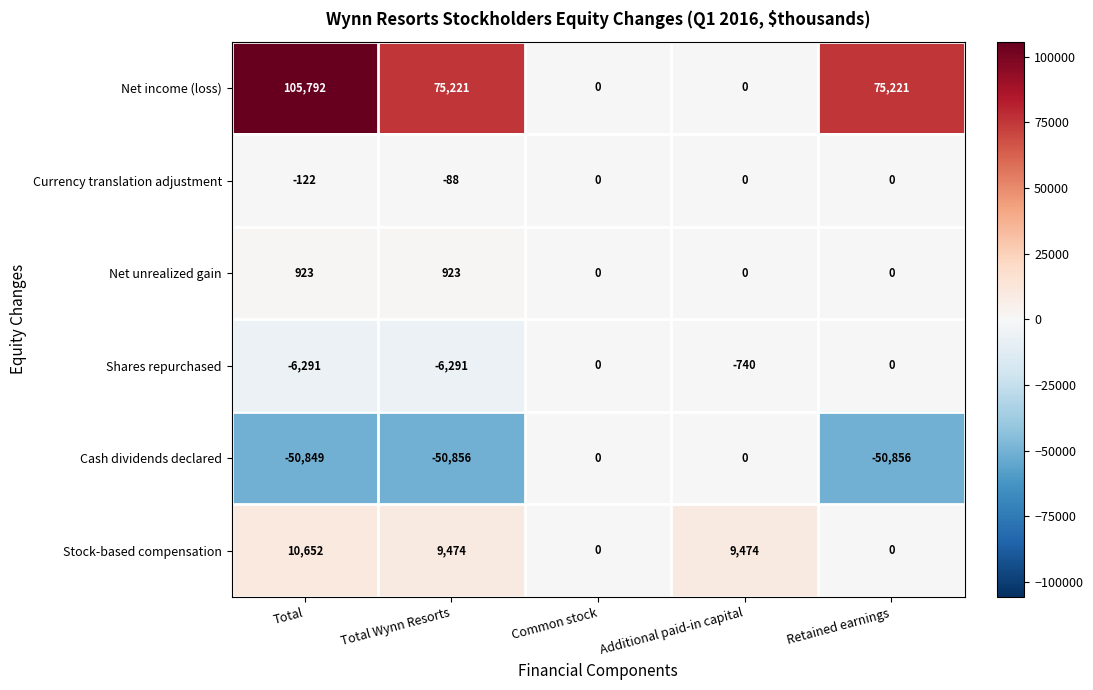

Reading left to right, transcribe all the data shown in this chart.

Net income (loss): 105792	75221	0	0	75221
Currency translation adjustment: -122	-88	0	0	0
Net unrealized gain: 923	923	0	0	0
Shares repurchased: -6291	-6291	0	-740	0
Cash dividends declared: -50849	-50856	0	0	-50856
Stock-based compensation: 10652	9474	0	9474	0